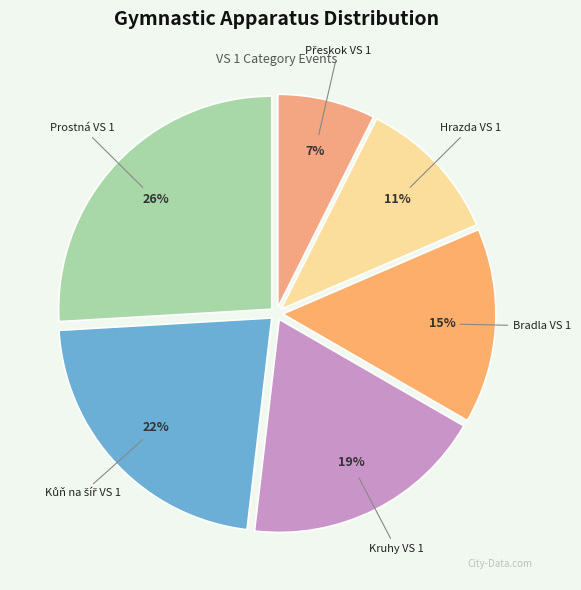

Combined, do Bradla VS 1 and Prostná VS 1 account for over 50%?

No